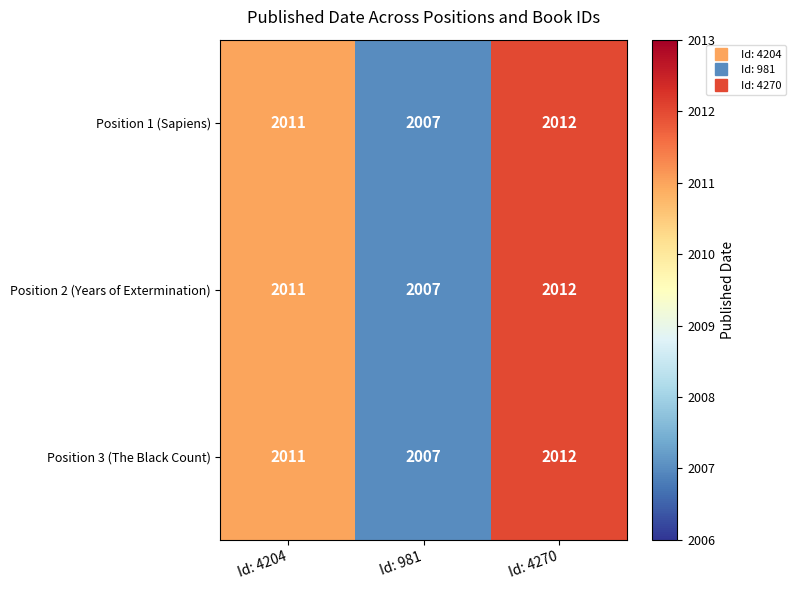

How many Position 1 (Sapiens) values are between 2007 and 2012?

3